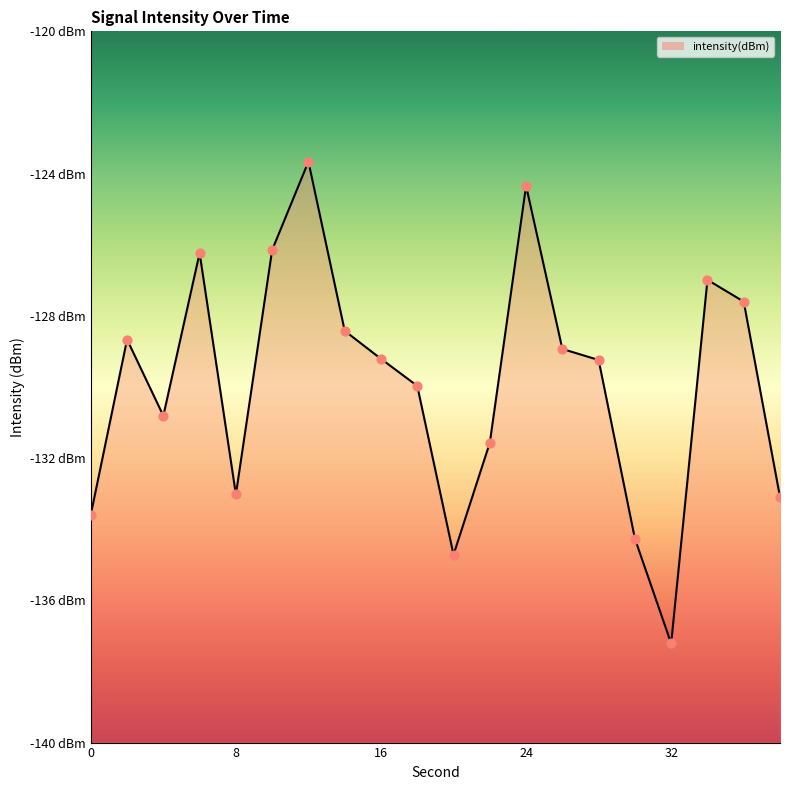

Which series has the widest spread of Y values?

intensity(dBm)_line